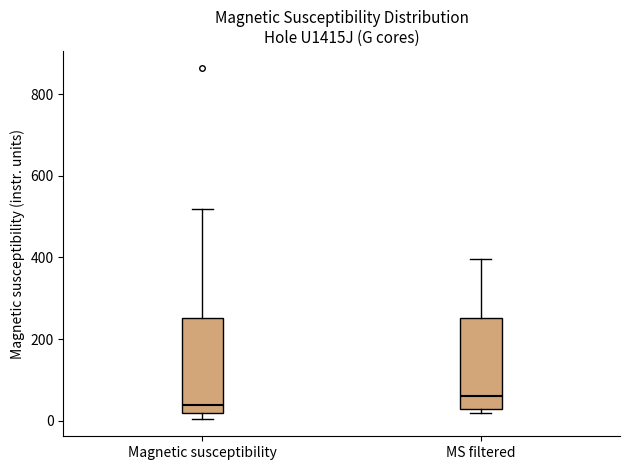

Which box's median line is the lowest?

Magnetic susceptibility